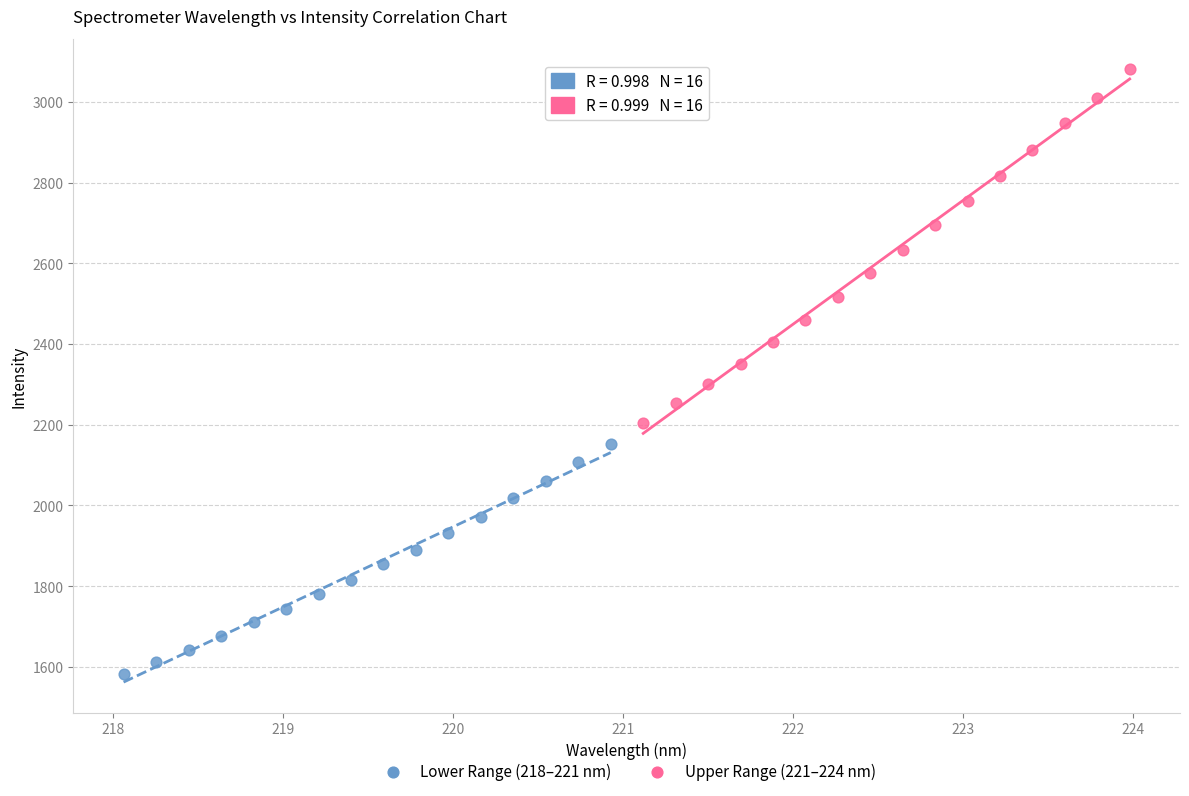

Which series has the largest Y range (max minus min)?

Upper Range (221–224 nm)